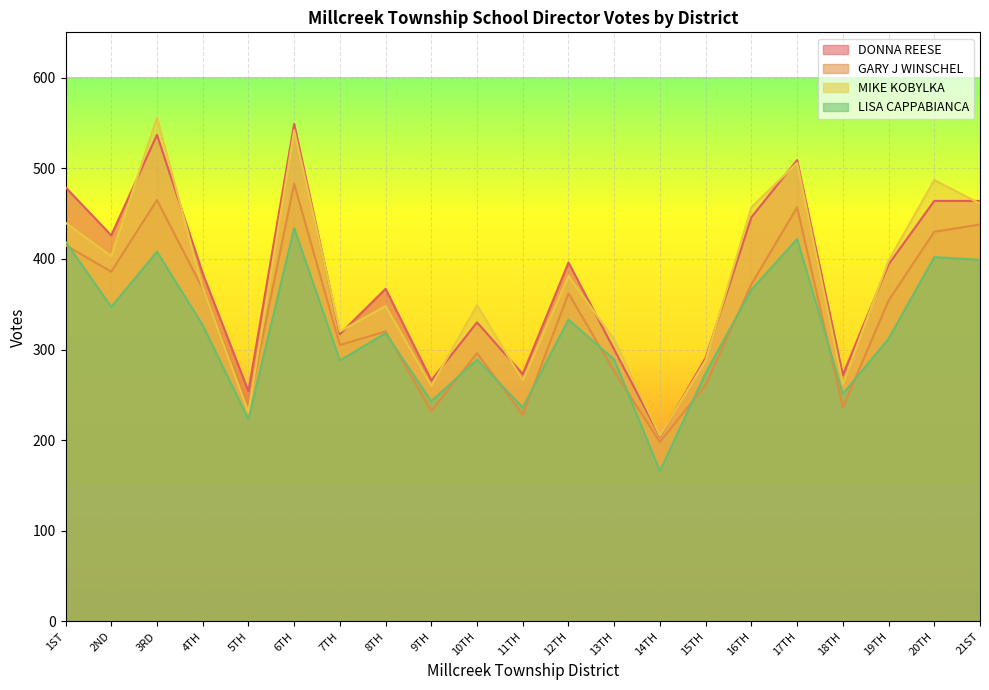

What is the maximum value shown in the chart?

556